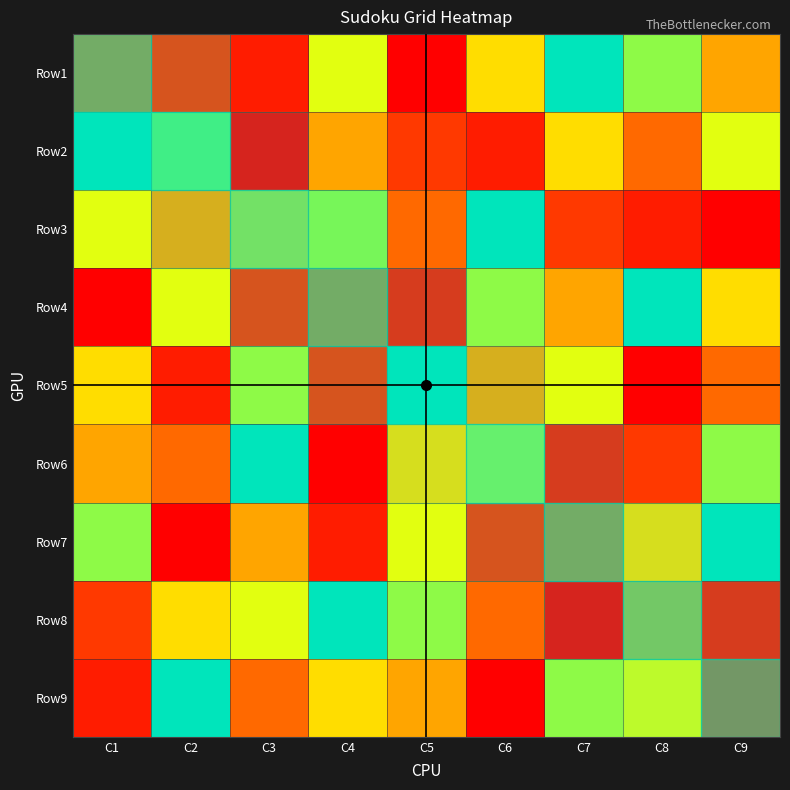

Which category has the highest value across all series?

C7